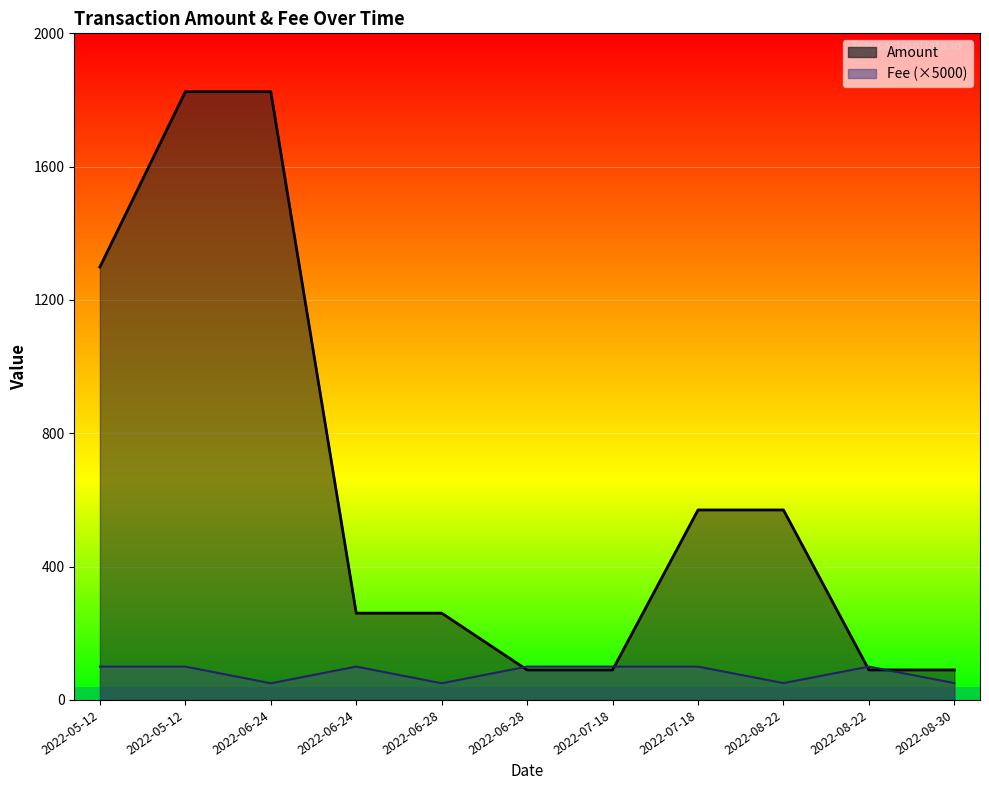

What is the value of the Amount point at the 11th from the left?

90.0